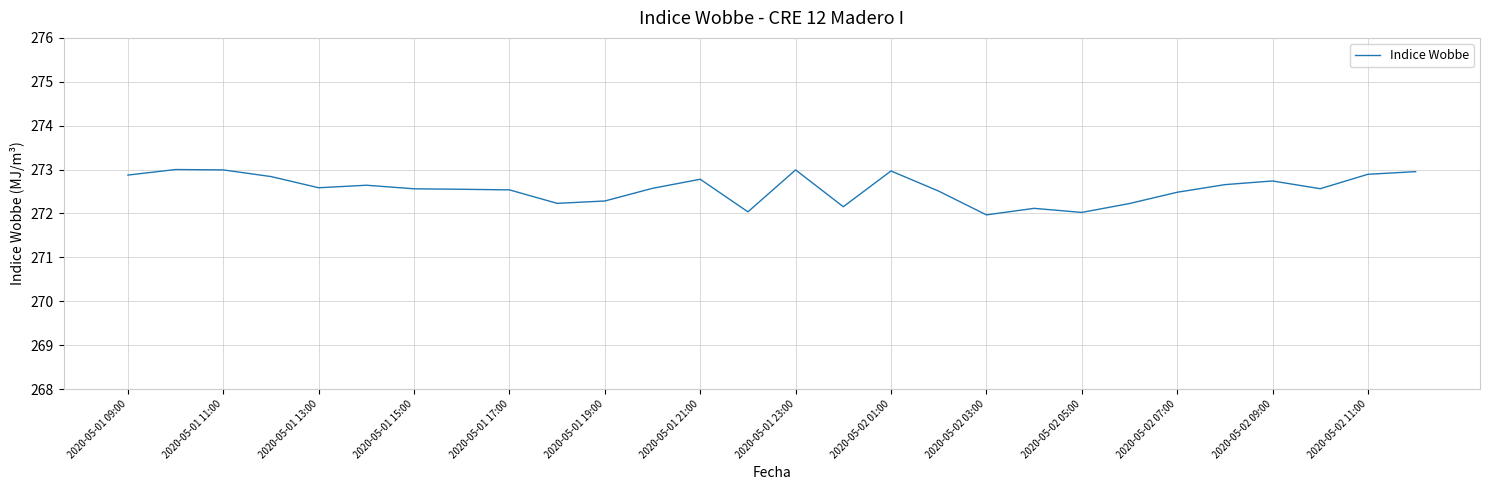

What is the greatest value displayed?

273.0